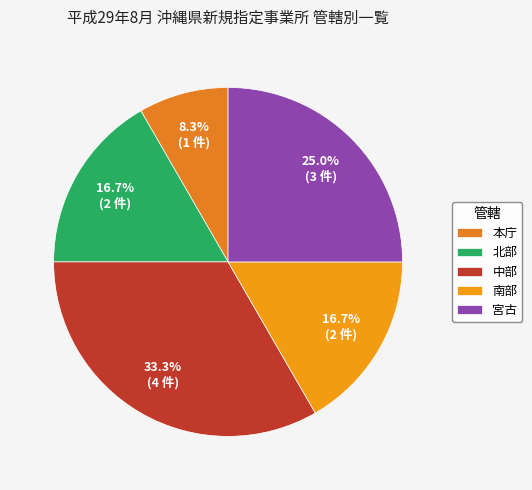

Is the sum of 宮古 and 本庁 greater than half?

No